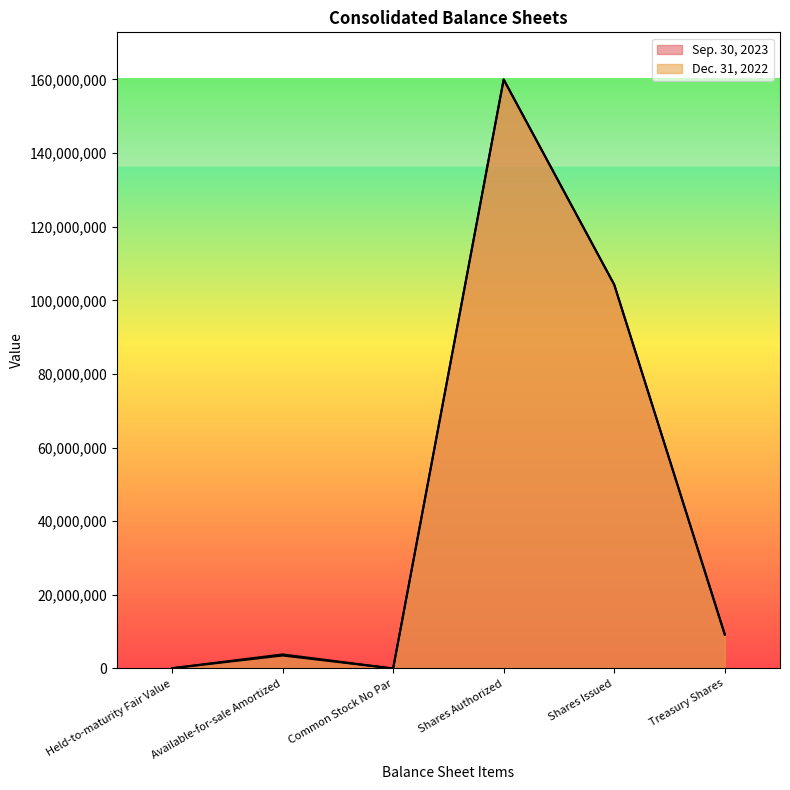

Reading right to left, extract all data points from this chart.

Sep. 30, 2023: Treasury Shares=9164614	Shares Issued=104281794	Shares Authorized=160000000	Common Stock No Par=0	Available-for-sale Amortized=3526096	Held-to-maturity Fair Value=69845
Dec. 31, 2022: Treasury Shares=9390695	Shares Issued=104281794	Shares Authorized=160000000	Common Stock No Par=0	Available-for-sale Amortized=3827418	Held-to-maturity Fair Value=76485